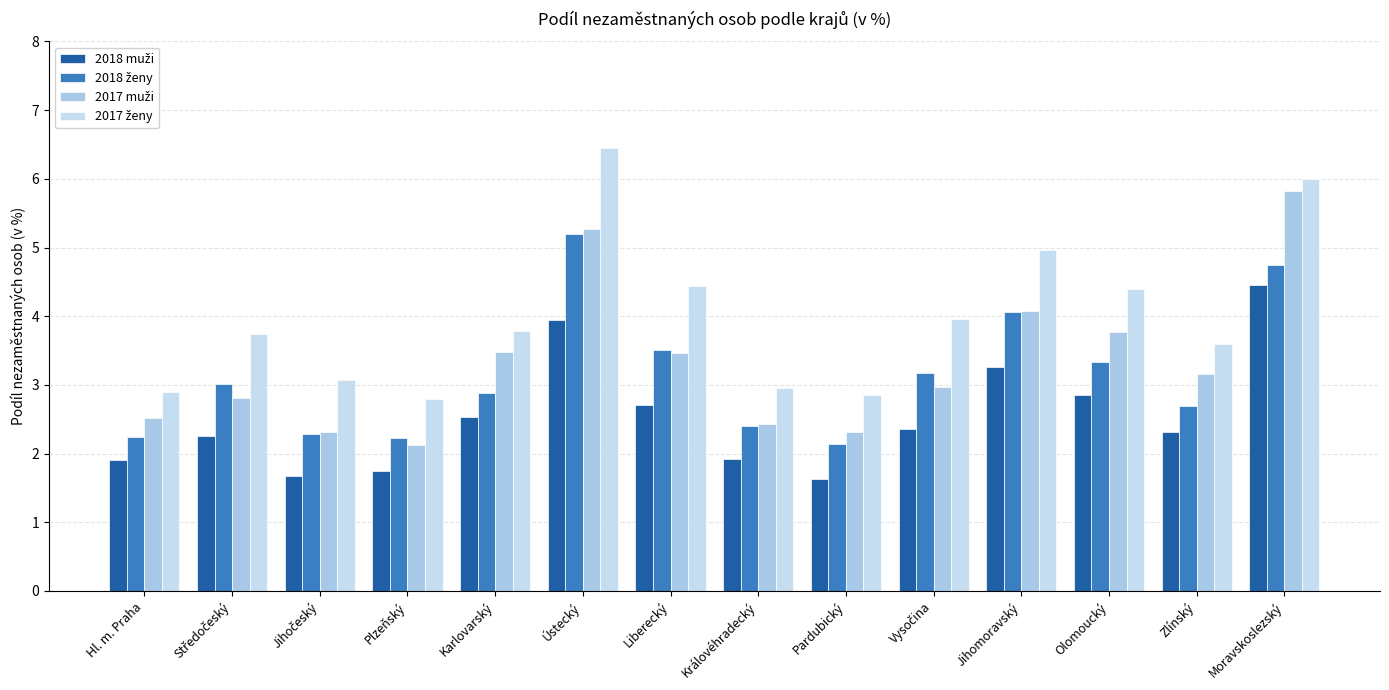

What is the label of the 1st bar from the left?

Hl. m. Praha